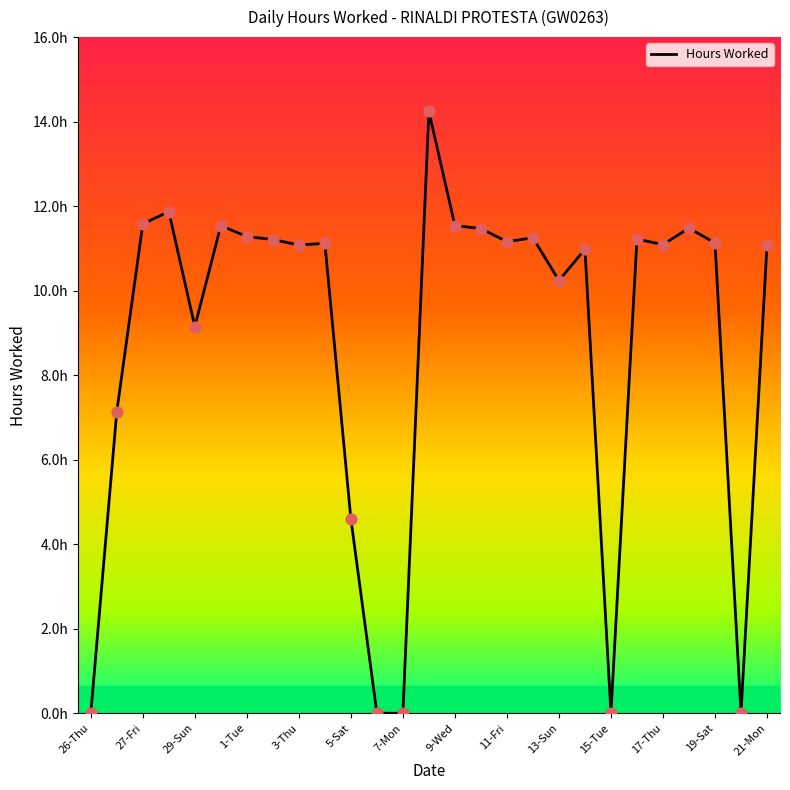

Approximately how many times larger is the value at 14-Mon compared to 29-Sun?

1.2